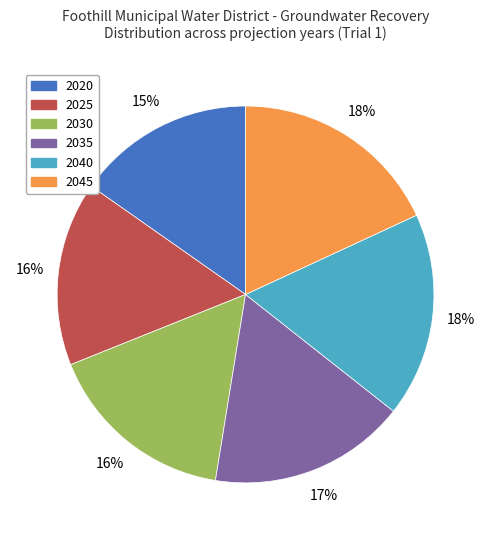

Do 2045 and 2030 together represent more than half of the pie?

No